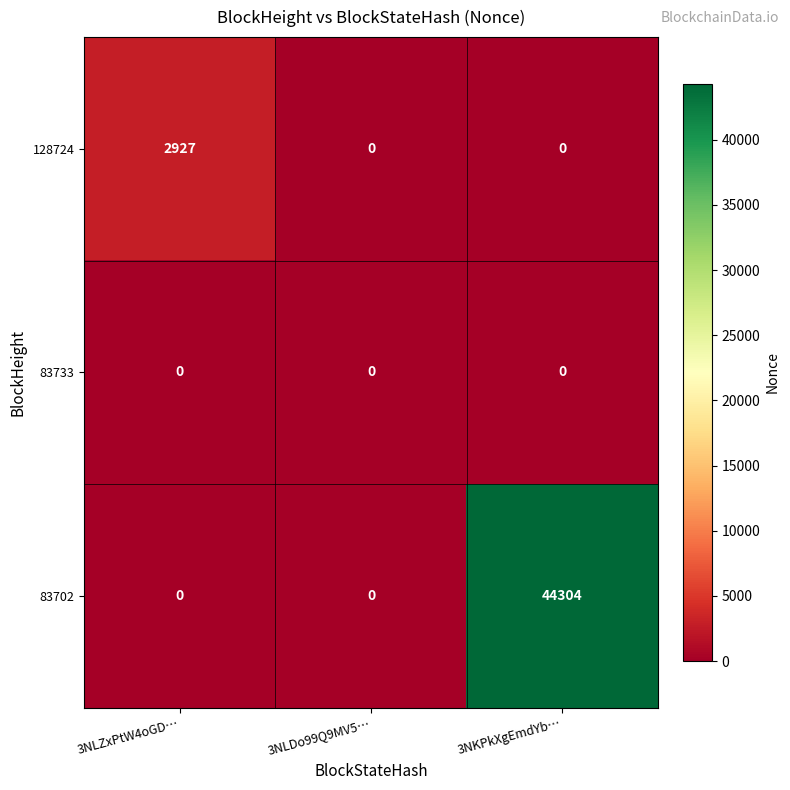

What is the difference between the maximum and second lowest values in the 83702 series?

44304